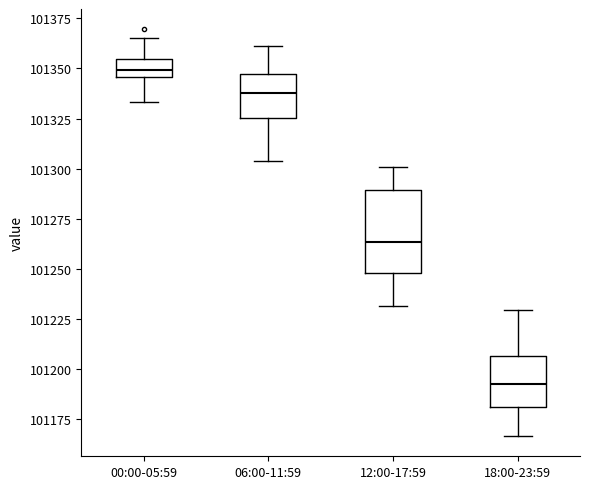

Reading left to right, read every box against the y-axis: the position of its median line, the range the box covers, and the ends of its whiskers. The values are not printed on the chart, so give them approximately, as read against the axis.

00:00-05:59: median 101350, box 101345 to 101355, whiskers 101335 to 101365
06:00-11:59: median 101340, box 101325 to 101345, whiskers 101305 to 101360
12:00-17:59: median 101265, box 101250 to 101290, whiskers 101230 to 101300
18:00-23:59: median 101195, box 101180 to 101205, whiskers 101165 to 101230